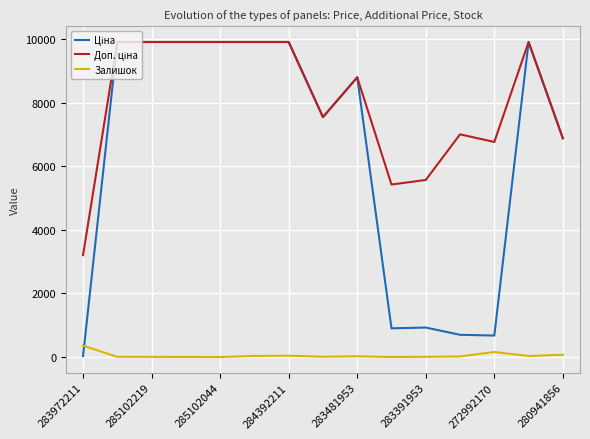

Does the chart have visible grid lines?

Yes